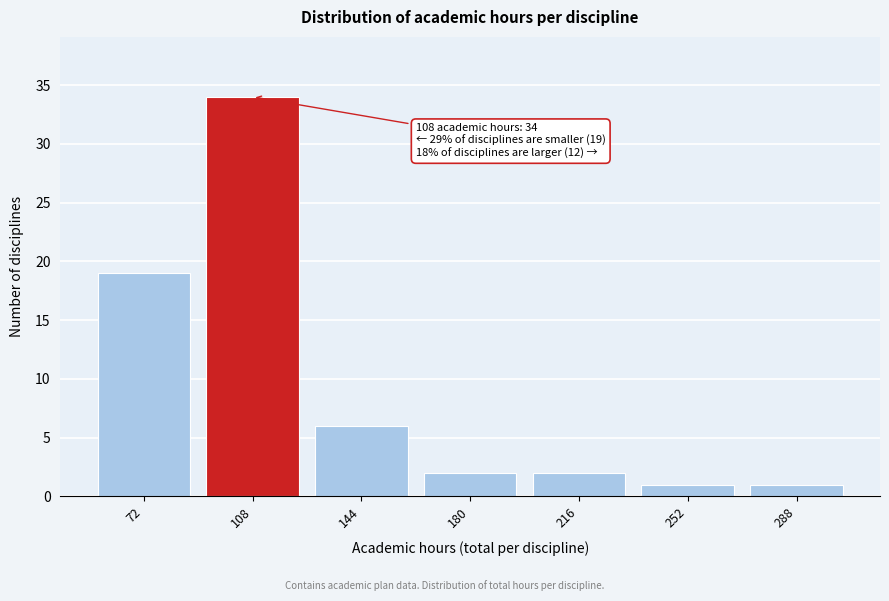

Reading right to left, list all the values displayed in this chart.

1	1	2	2	6	34	19